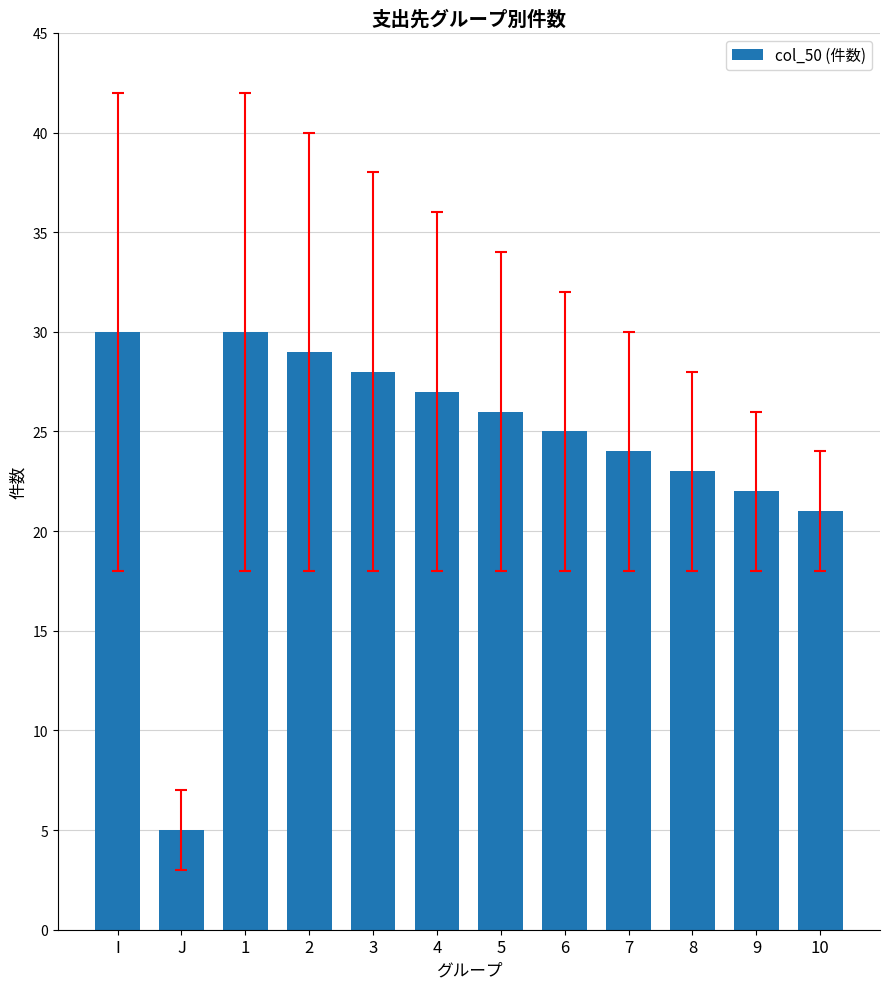

What is the change in value from 4 to 5?

-1